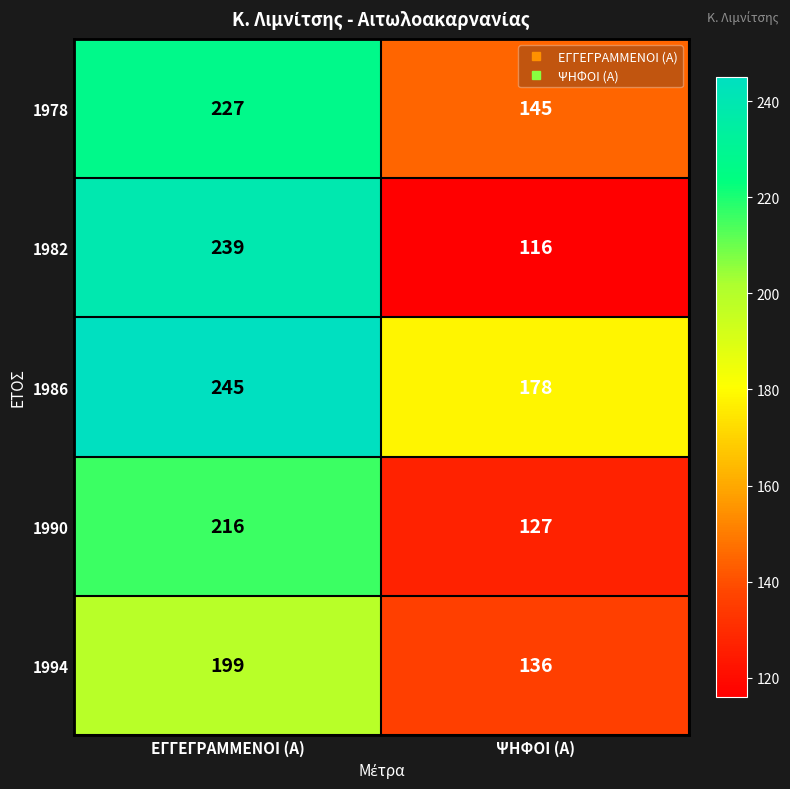

Between ΕΓΓΕΓΡΑΜΜΕΝΟΙ (Α) and ΨΗΦΟΙ (Α), which series saw the biggest shift?

1982